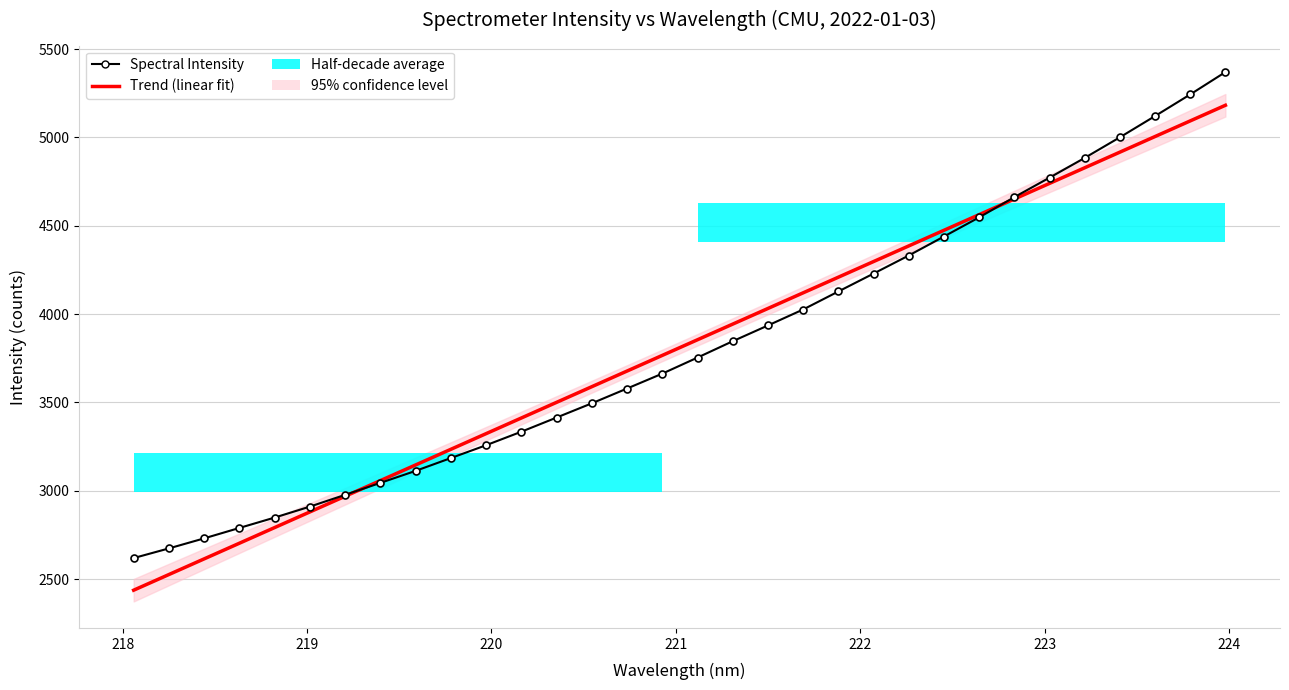

What is the minimum value shown in the chart?

2437.6